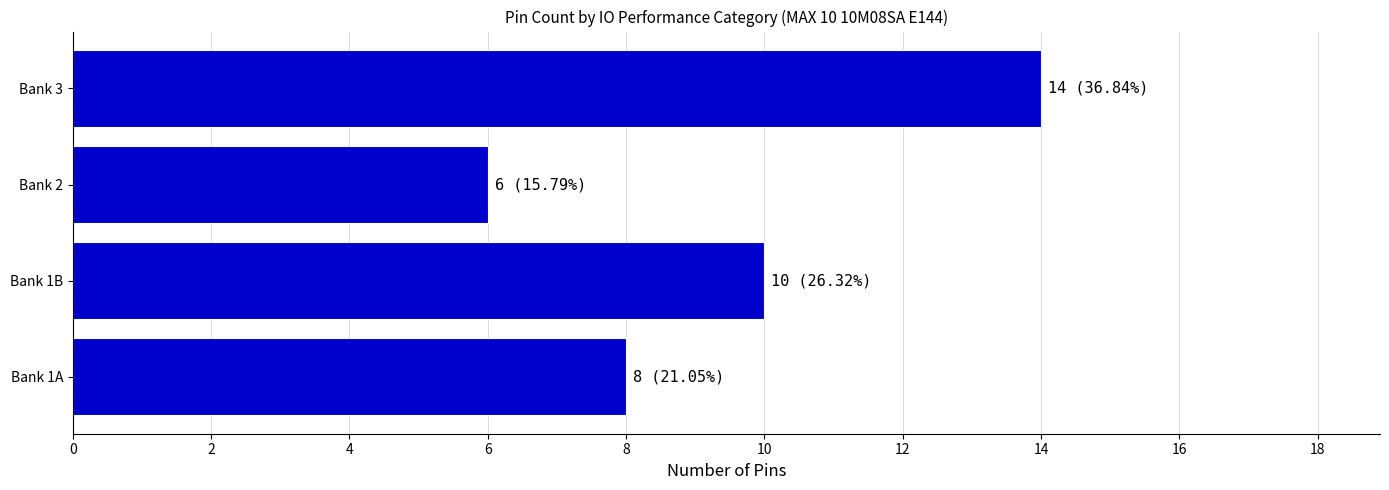

Does the chart contain any negative values?

No